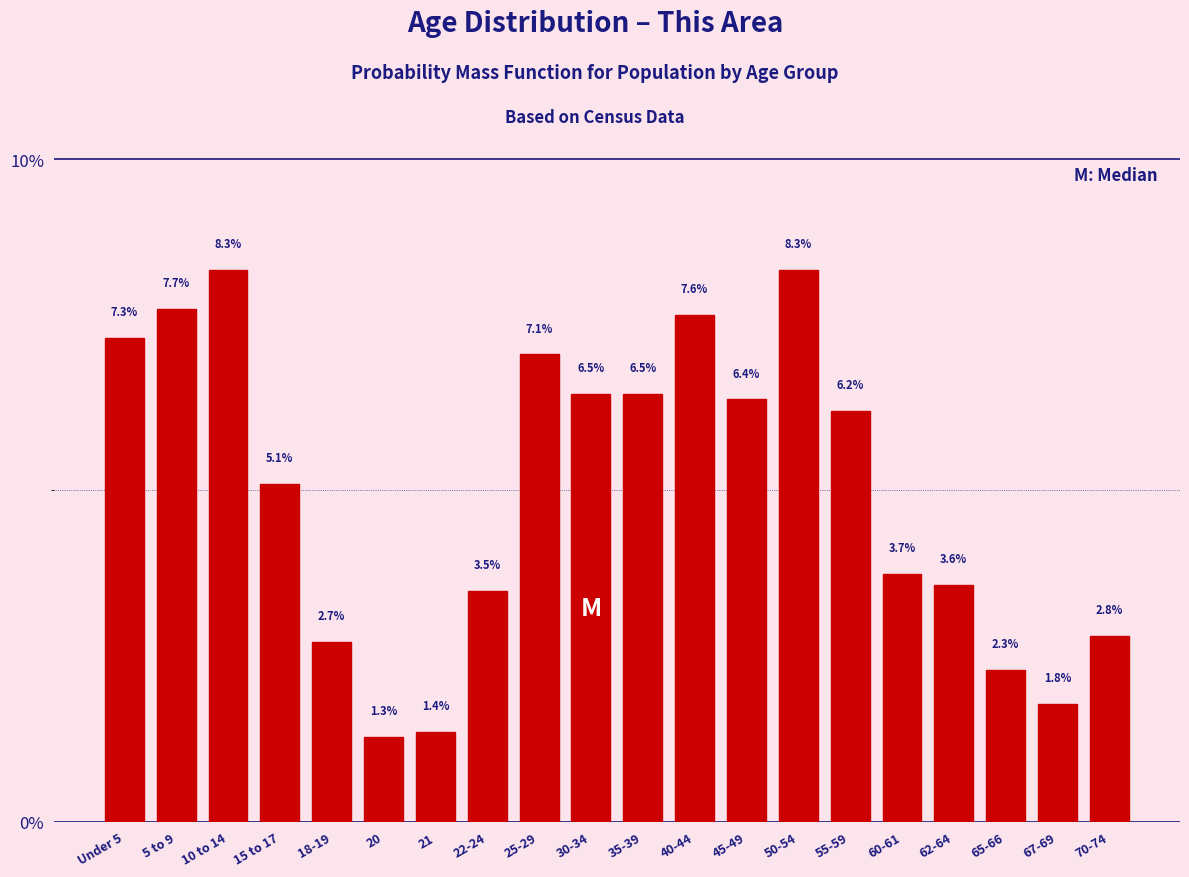

Reading right to left, extract all data points from this chart.

70-74=2.8	67-69=1.8	65-66=2.3	62-64=3.6	60-61=3.7	55-59=6.2	50-54=8.3	45-49=6.4	40-44=7.6	35-39=6.5	30-34=6.5	25-29=7.1	22-24=3.5	21=1.4	20=1.3	18-19=2.7	15 to 17=5.1	10 to 14=8.3	5 to 9=7.7	Under 5=7.3